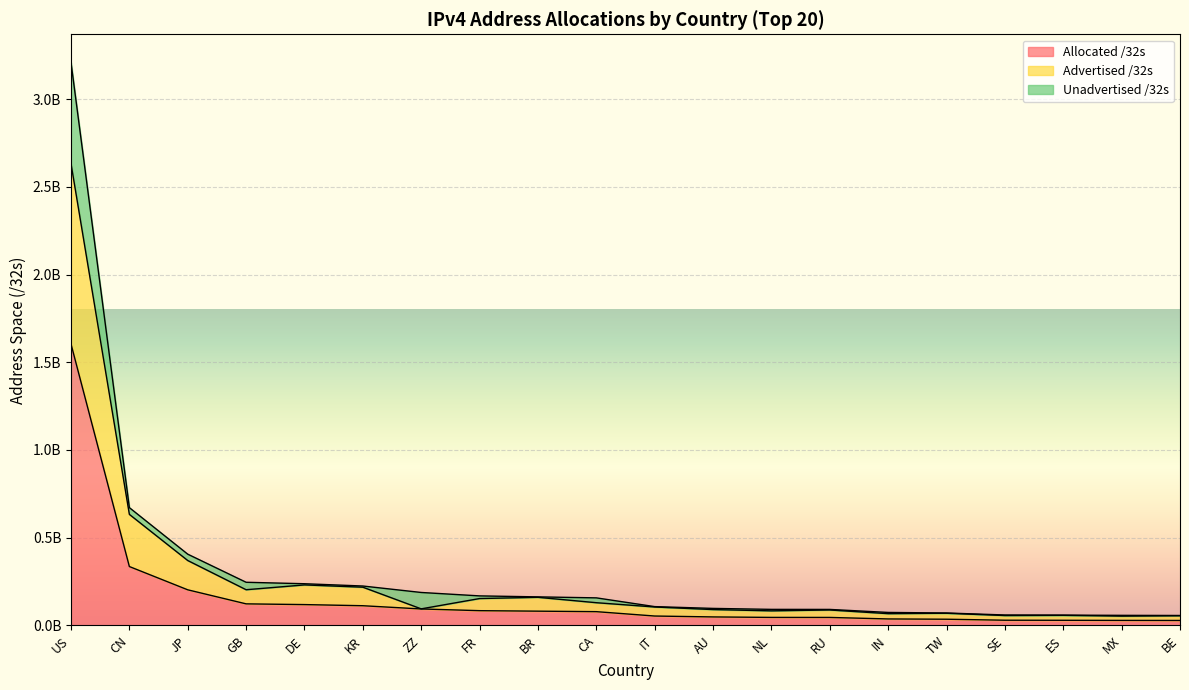

What is the difference between the maximum and second lowest values in the Allocated /32s series?

1575484416